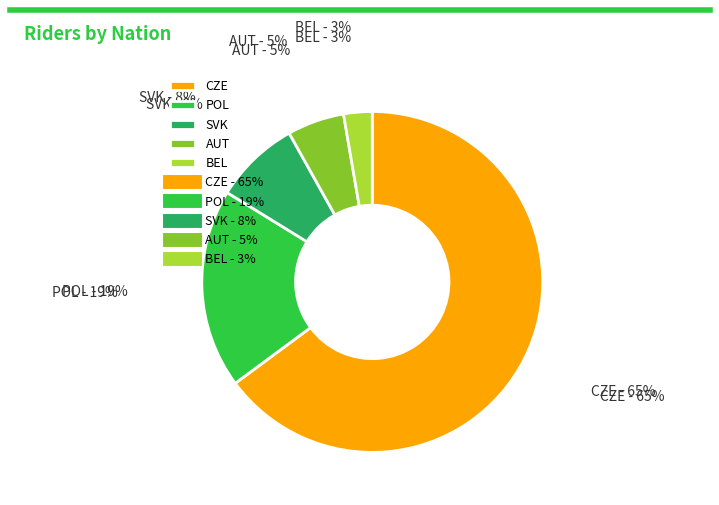

Rank the categories by value from highest to lowest.

CZE, POL, SVK, AUT, BEL